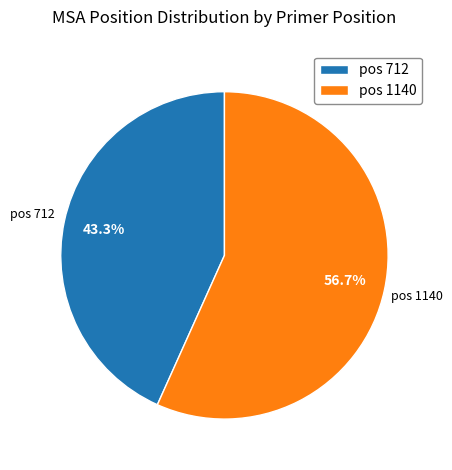

What is the total percentage of pos 1140 and pos 712?

100.0%